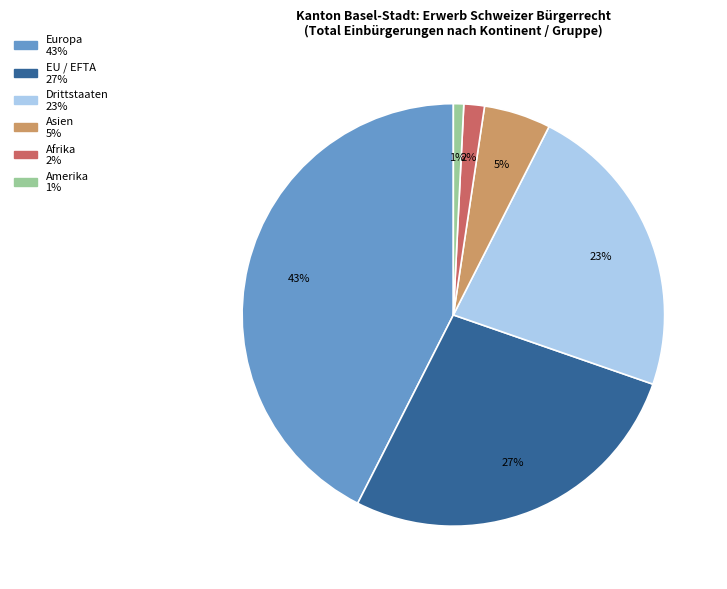

Is the sum of Asien and Afrika greater than half?

No